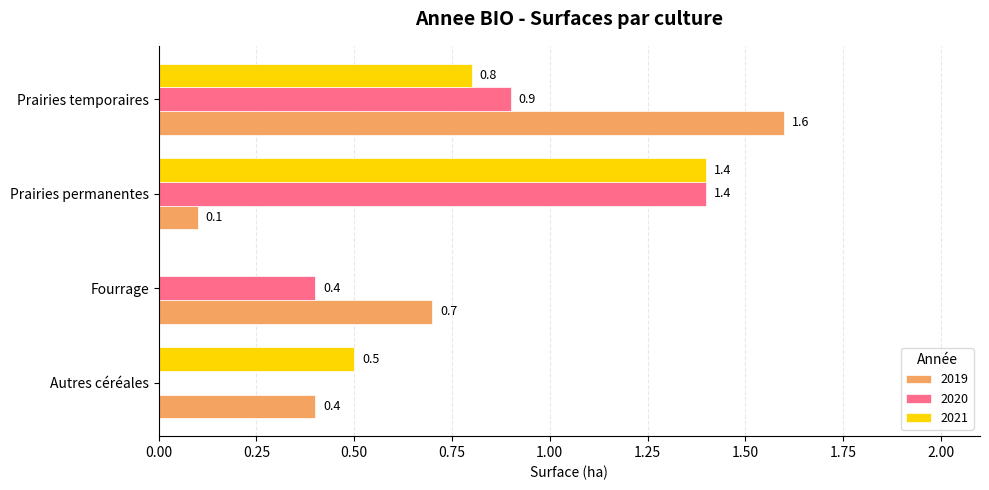

The value of 2019 at Prairies permanentes is 0.1. True or false?

True